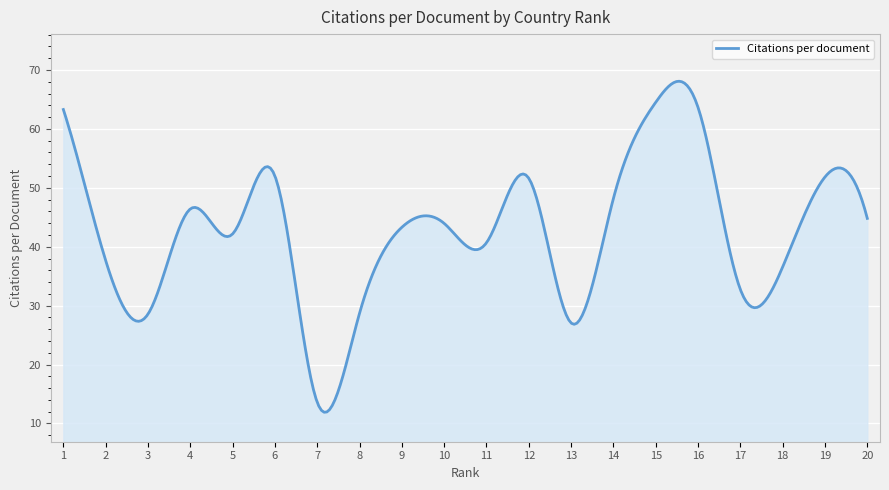

What is the greatest value displayed?

68.1